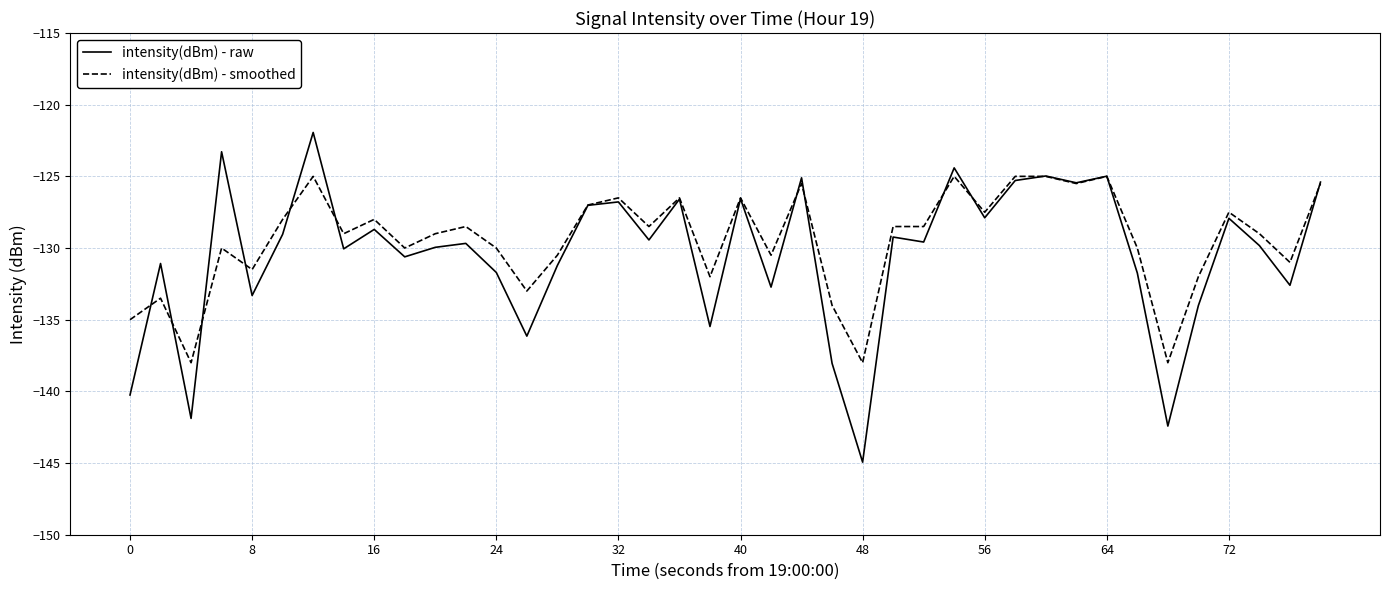

What is the minimum value for intensity(dBm) - raw?

-144.9